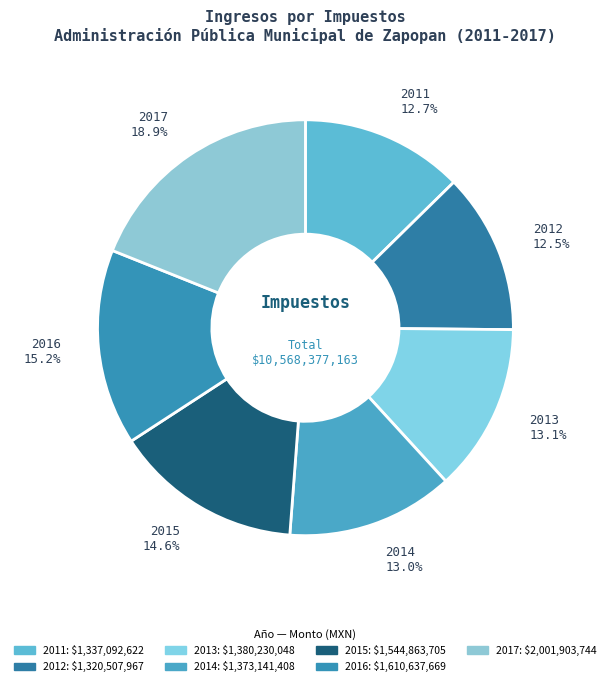

Is the sum of 2014 and 2012 greater than half?

No